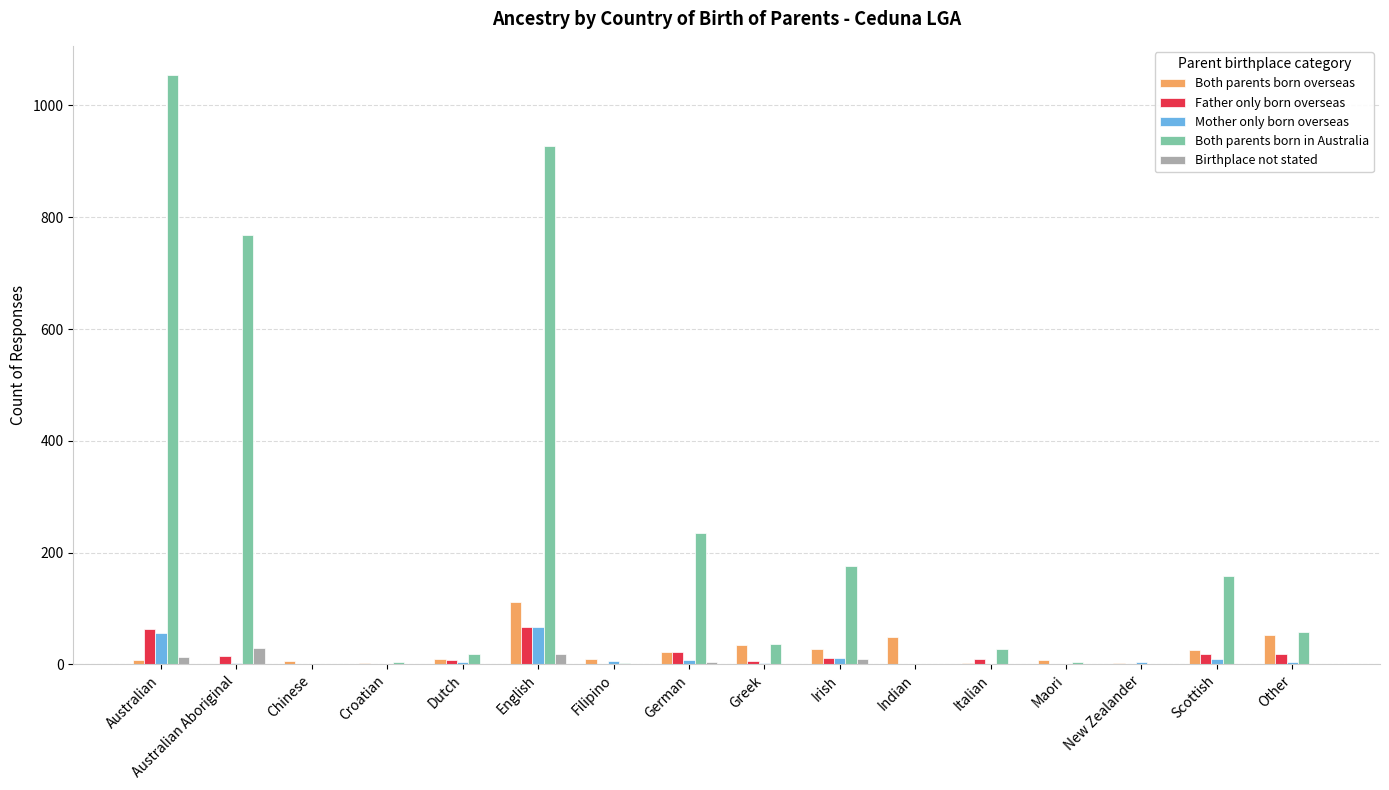

Which series changed the most between Australian Aboriginal and Scottish?

Both parents born in Australia